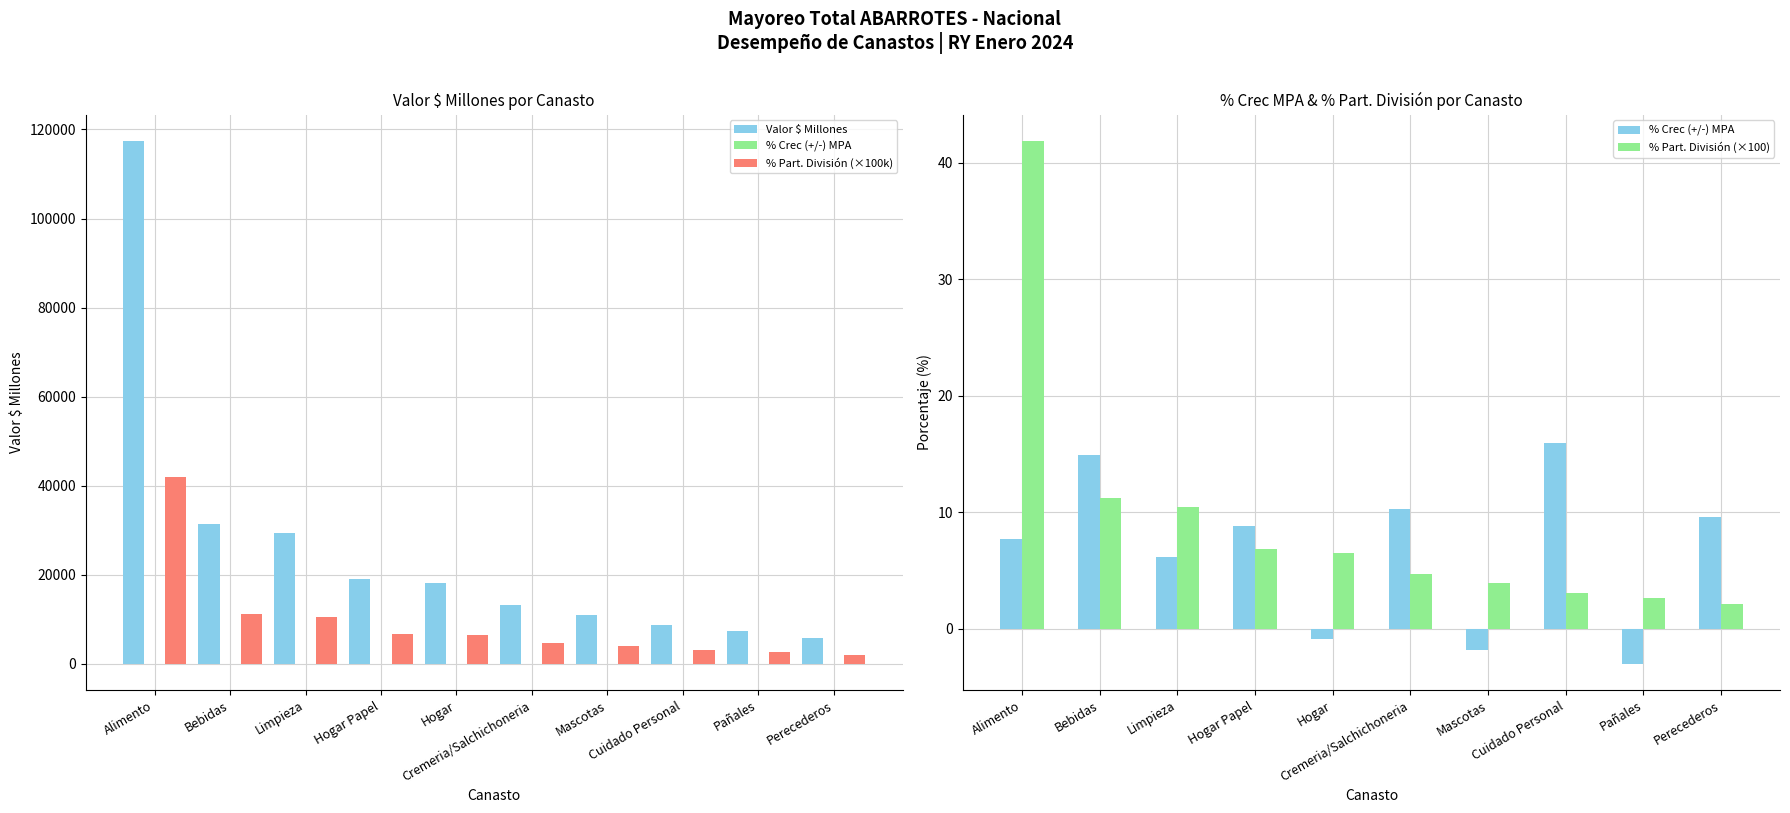

Which series has the largest total across all categories?

Valor $ Millones